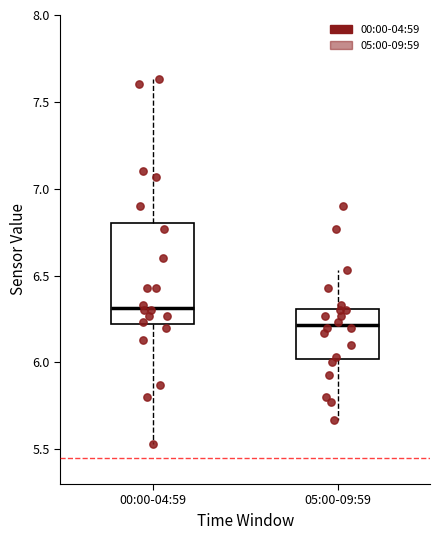

Reading left to right, transcribe this box plot: for each box, give where its median line is, the range the box spans, and where its two whiskers end, as read against the y-axis. The values are not printed on the chart, so give them approximately, as read against the axis.

00:00-04:59: median 6.30, box 6.20 to 6.80, whiskers 5.55 to 7.65
05:00-09:59: median 6.20, box 6.00 to 6.30, whiskers 5.65 to 6.55